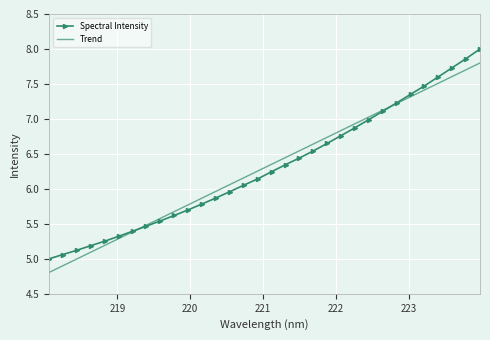

What is the lowest value of the Spectral Intensity series?

5.0